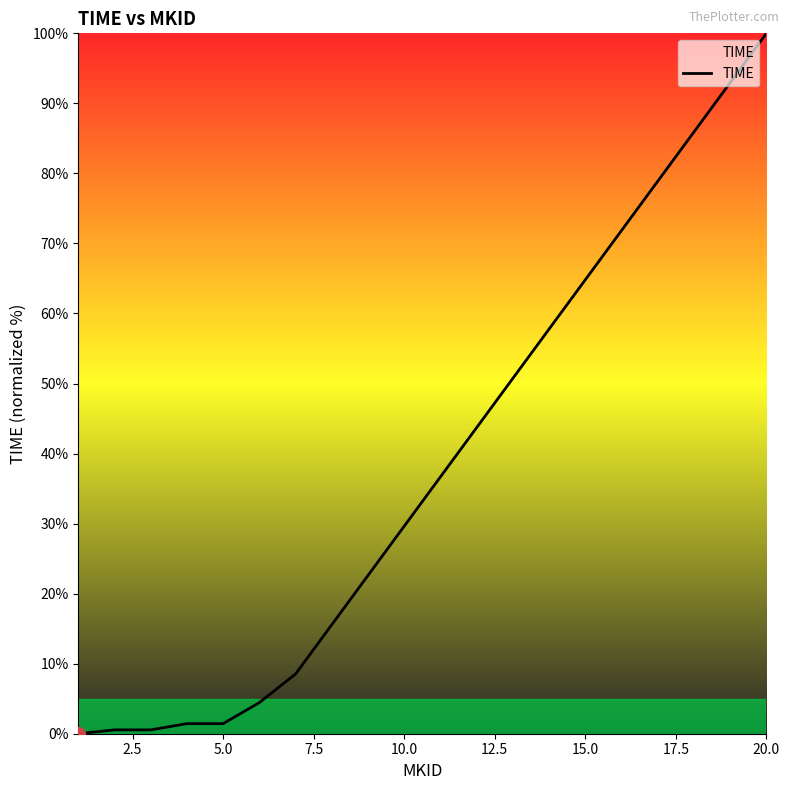

What is the sum of all values?

768.1